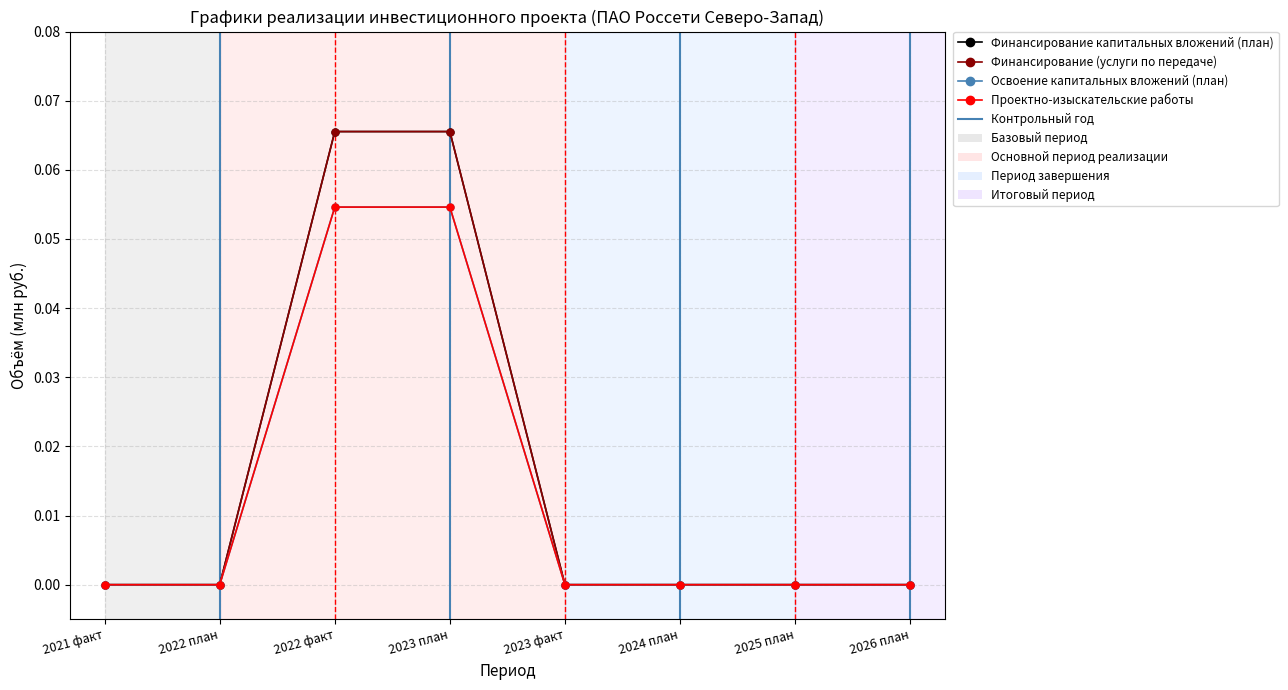

True or false: Финансирование капитальных вложений (план) and Проектно-изыскательские работы cross at least once.

False